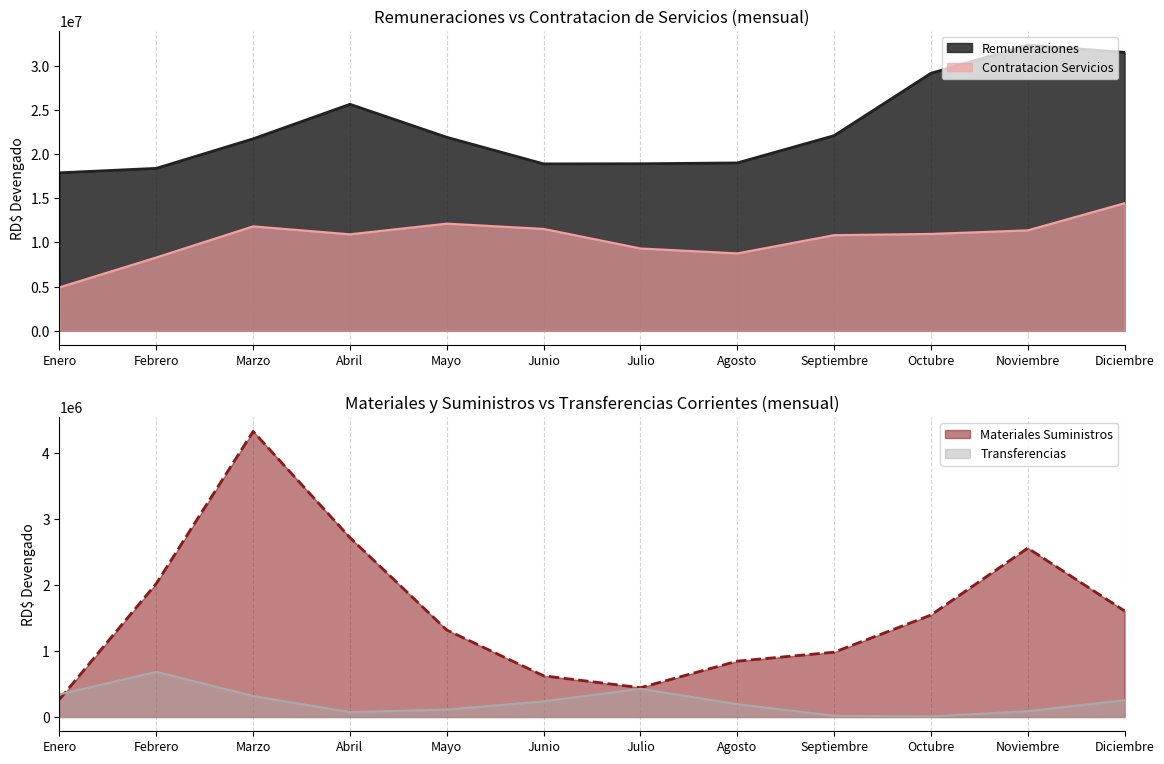

How many interior local valleys does the Transferencias series have?

2